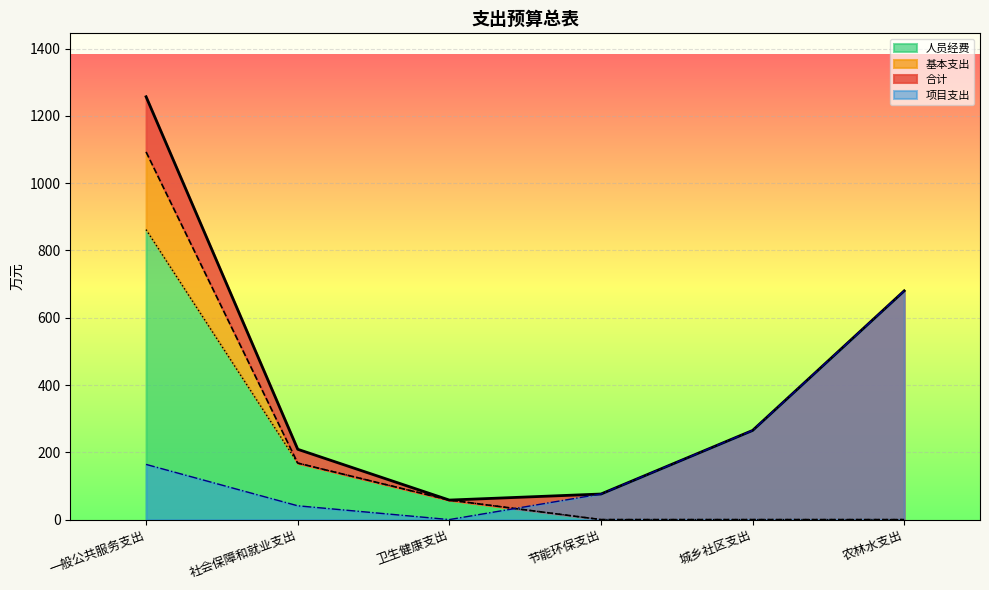

List the labels in order of 基本支出 value, smallest first.

节能环保支出, 城乡社区支出, 农林水支出, 卫生健康支出, 社会保障和就业支出, 一般公共服务支出